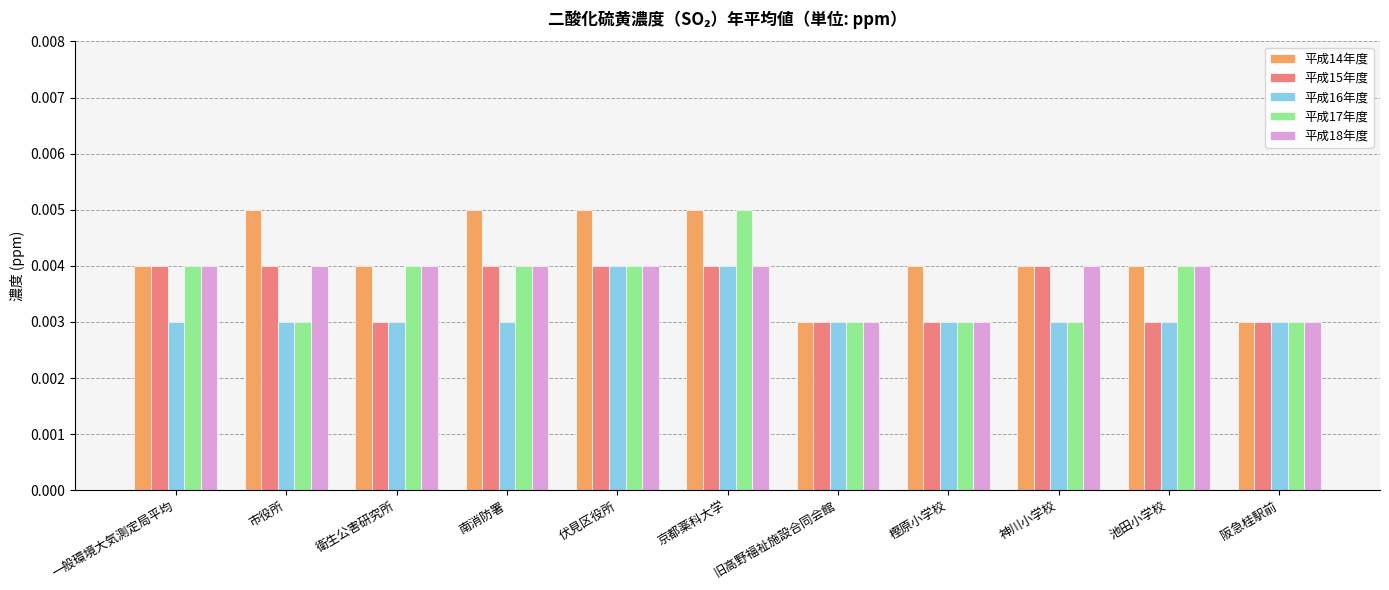

How many bars are there in each group?

5